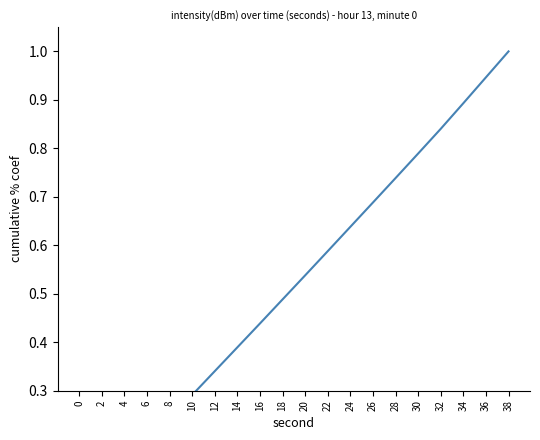

What is the difference between the values at 38 and 4?

0.9